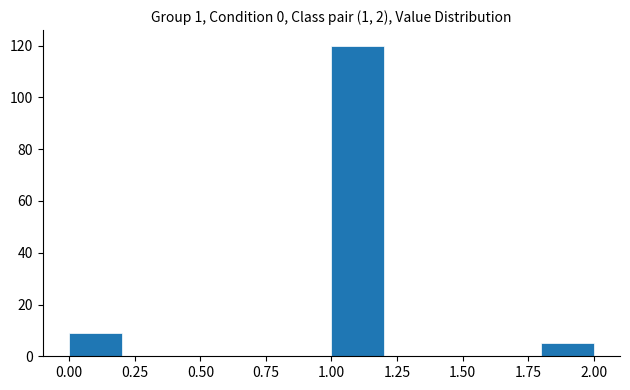

Which range on the x-axis has the tallest bar?

1.0 to 1.2